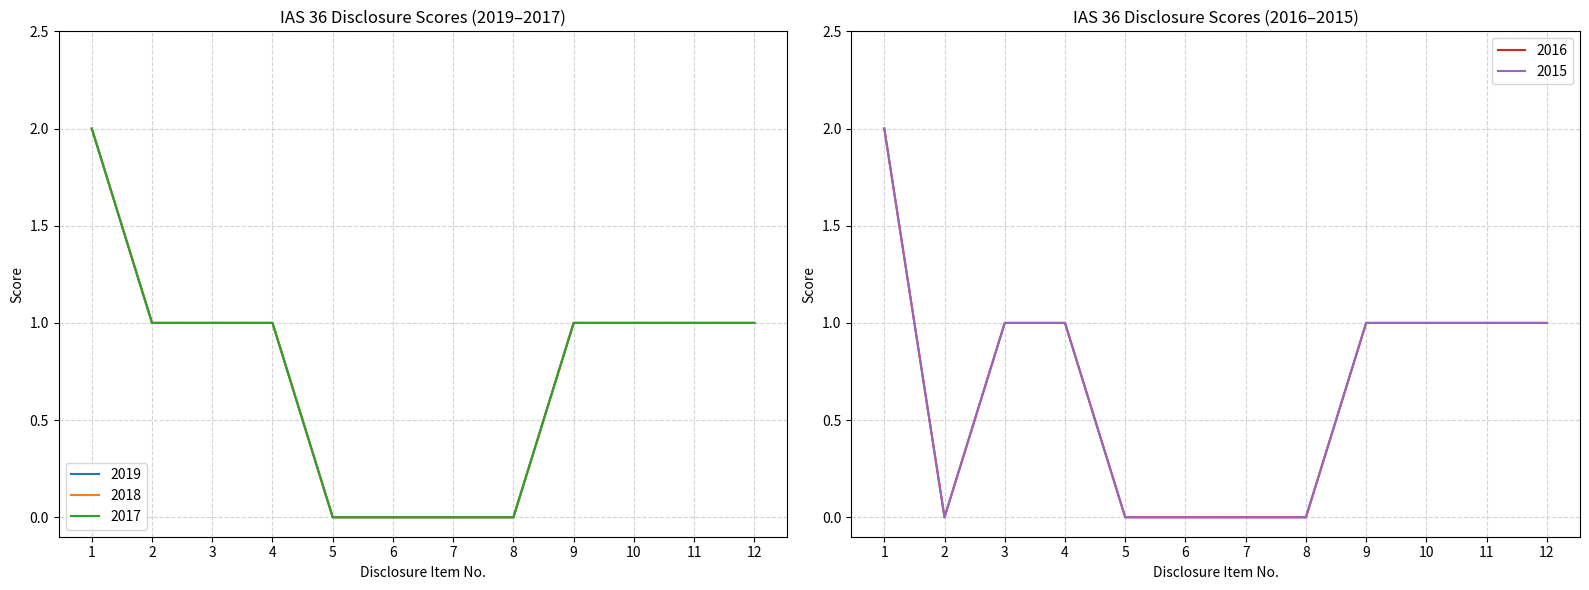

What is the difference between the 2015 values at 1 and 4?

1